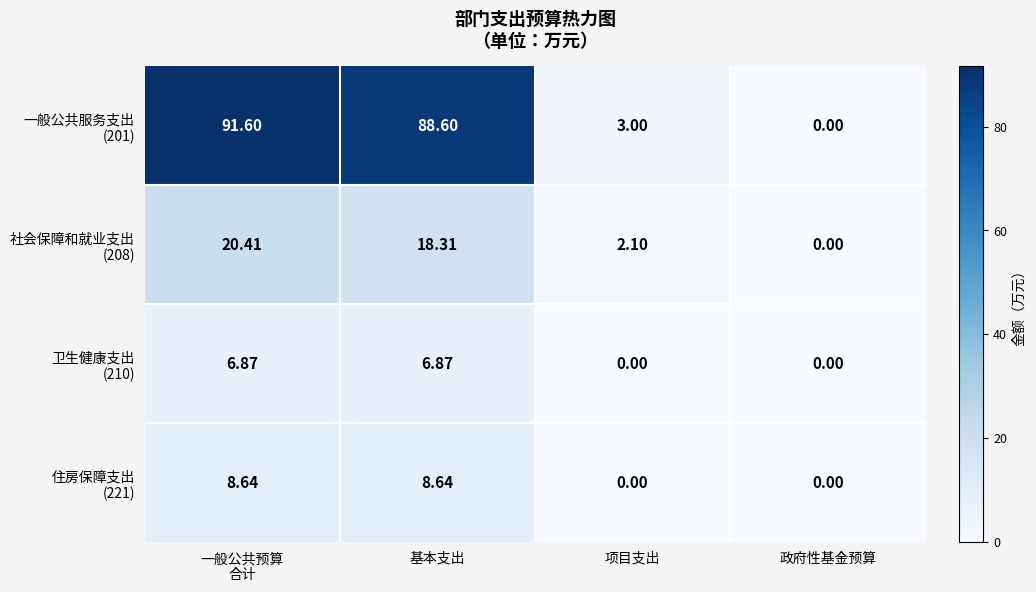

Count the number of categories in the chart.

4